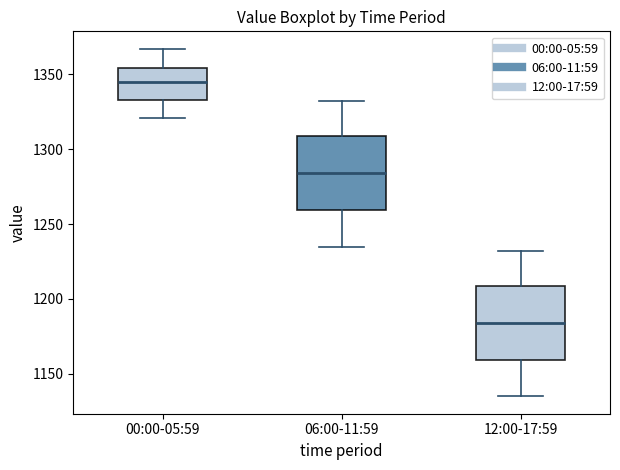

Reading left to right, read every box against the y-axis: the position of its median line, the range the box covers, and the ends of its whiskers. The values are not printed on the chart, so give them approximately, as read against the axis.

00:00-05:59: median 1345, box 1335 to 1355, whiskers 1320 to 1365
06:00-11:59: median 1285, box 1260 to 1310, whiskers 1235 to 1330
12:00-17:59: median 1185, box 1160 to 1210, whiskers 1135 to 1230